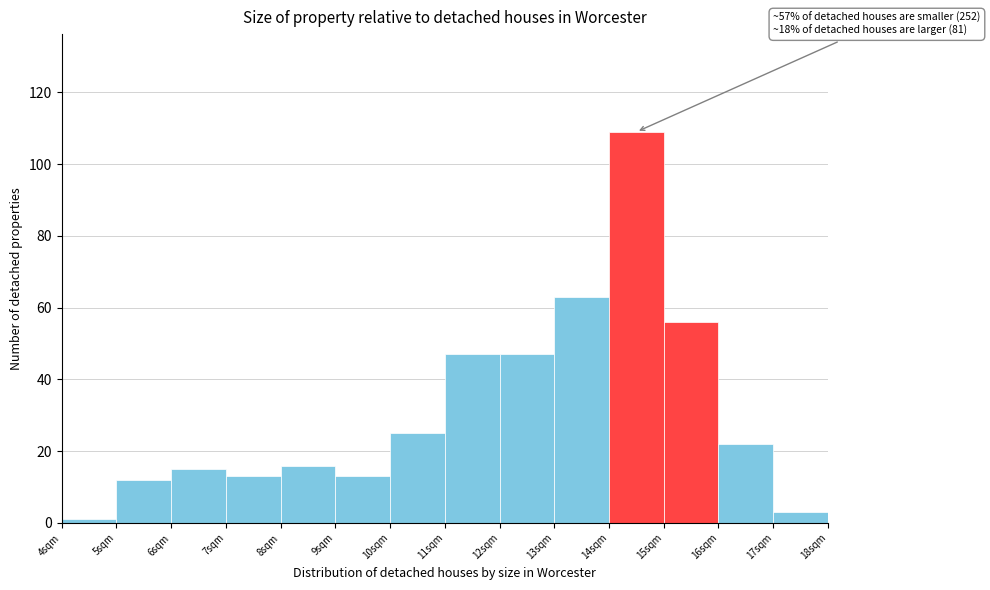

Over which range of the x-axis is the bar tallest?

14 to 15